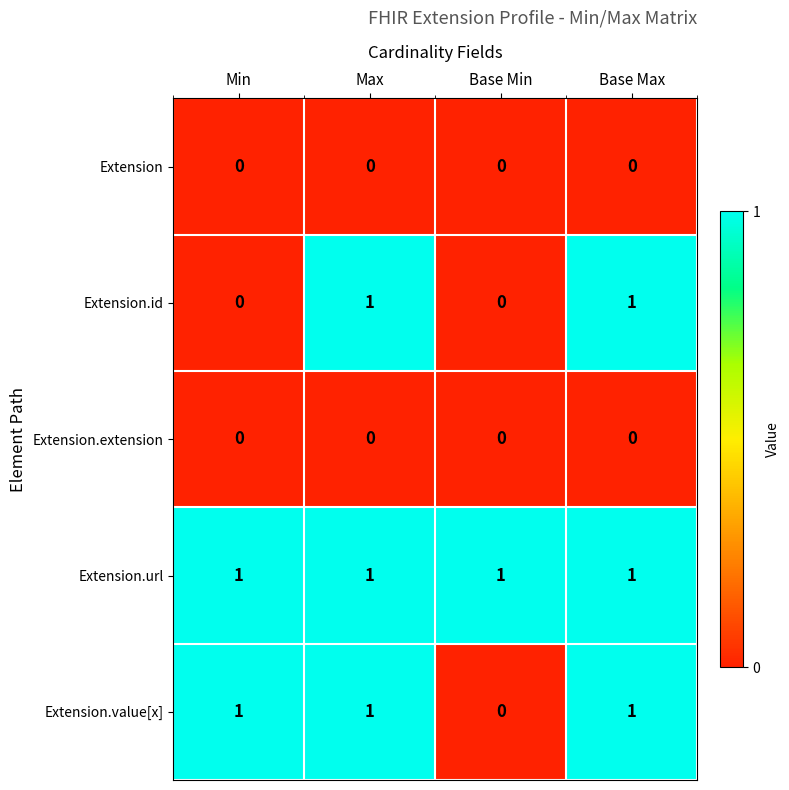

Where is Extension.value[x] nearest to the value 0?

Base Min